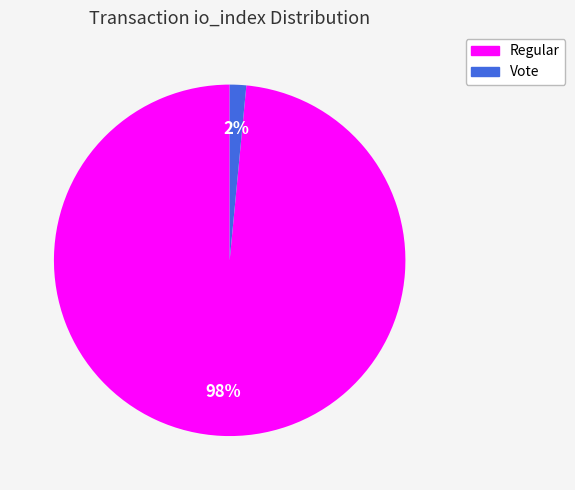

To the nearest percent, what is the average slice percentage?

50%